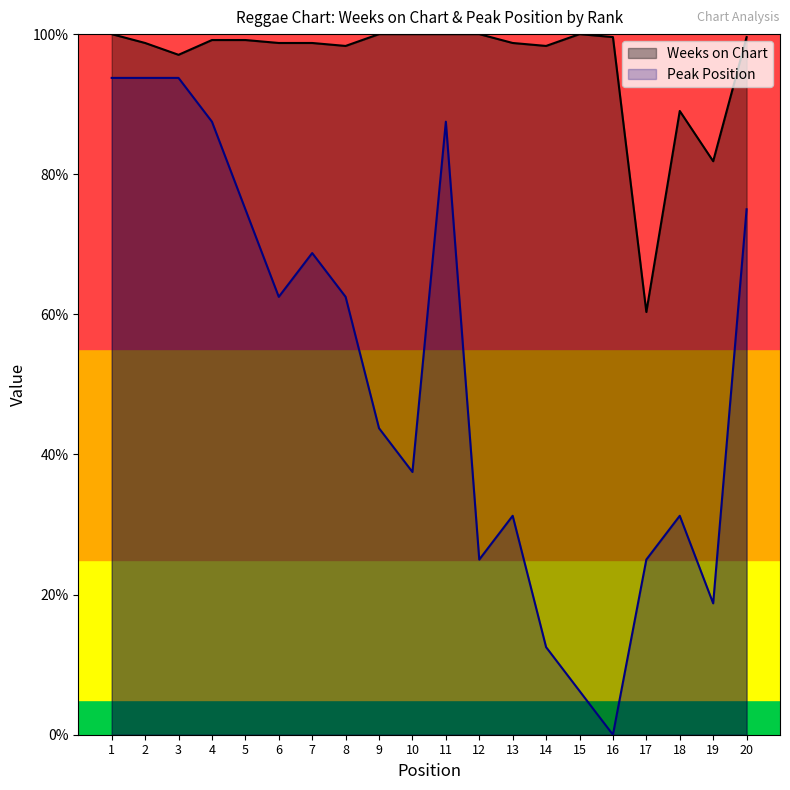

What is the difference between the Peak Position values at 5 and 6?

12.5